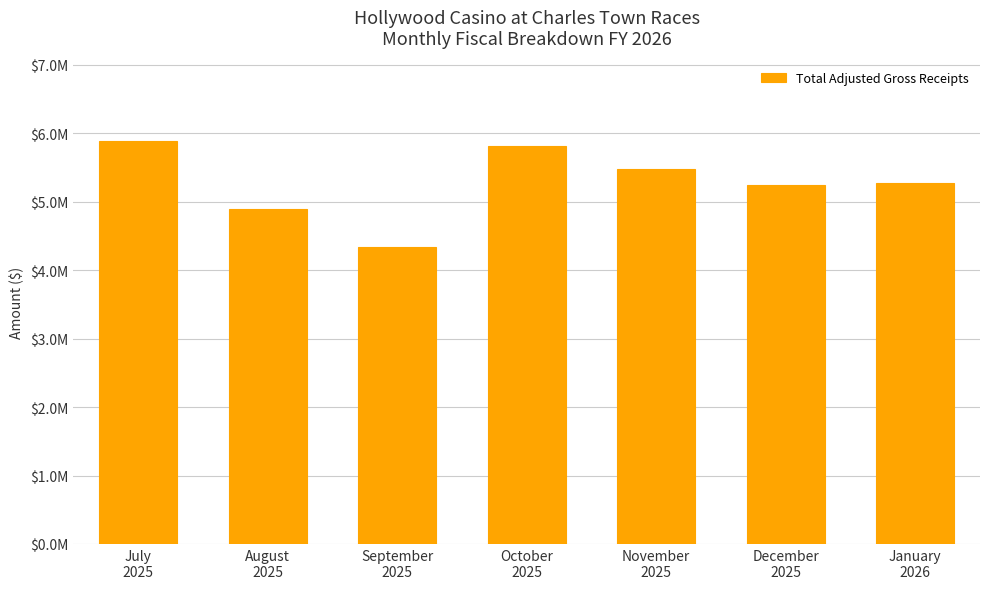

At which label is the value closest to 5113492?

December
2025